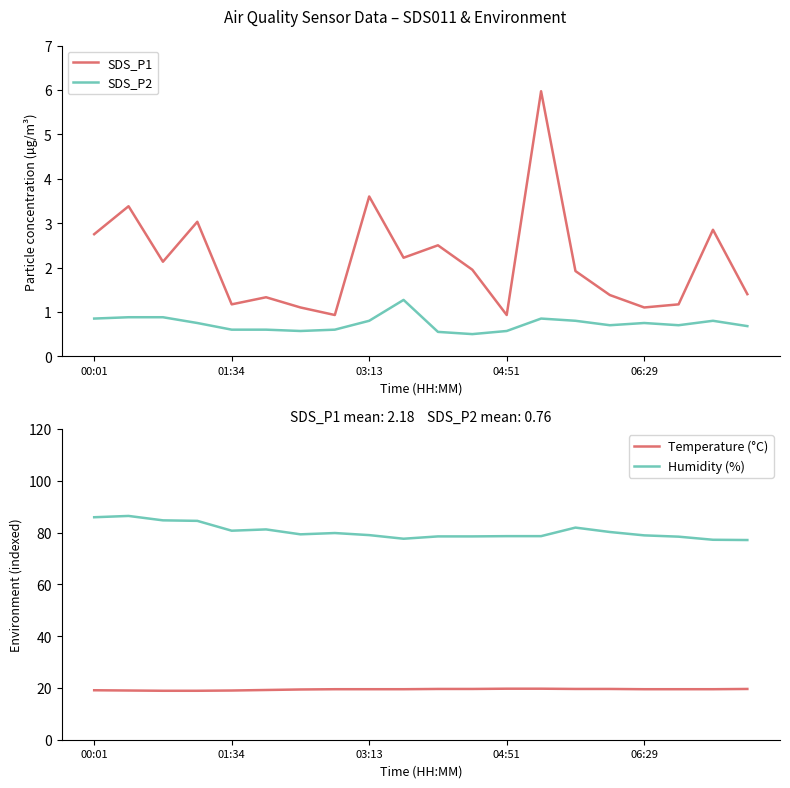

Where is SDS_P2 nearest to the value 0?

11